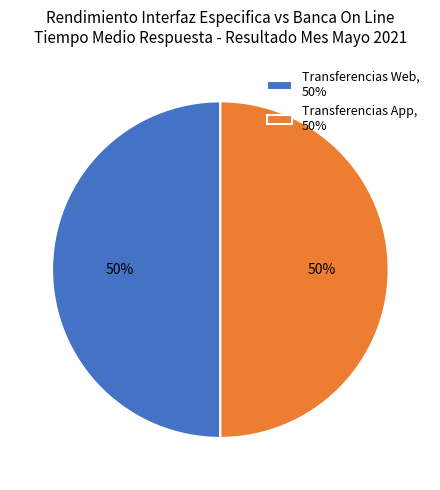

Approximately how many times larger is the value at Transferencias App, 50% compared to Transferencias Web, 50%?

1.0